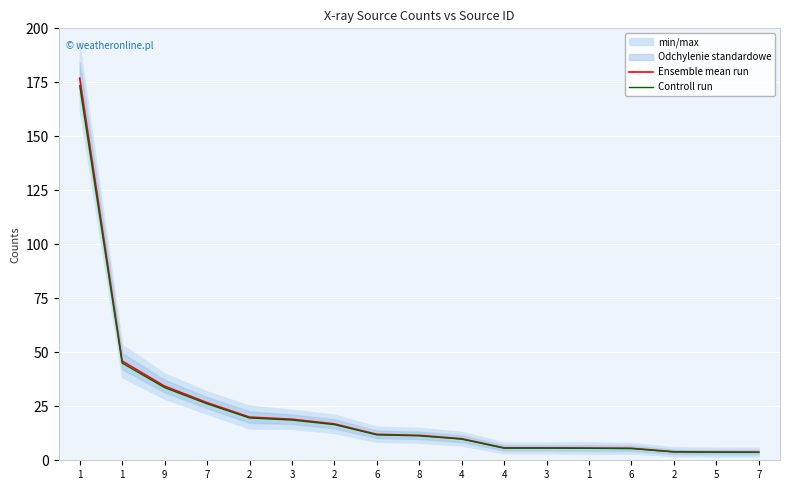

At which label is Controll run closest to 88?

1